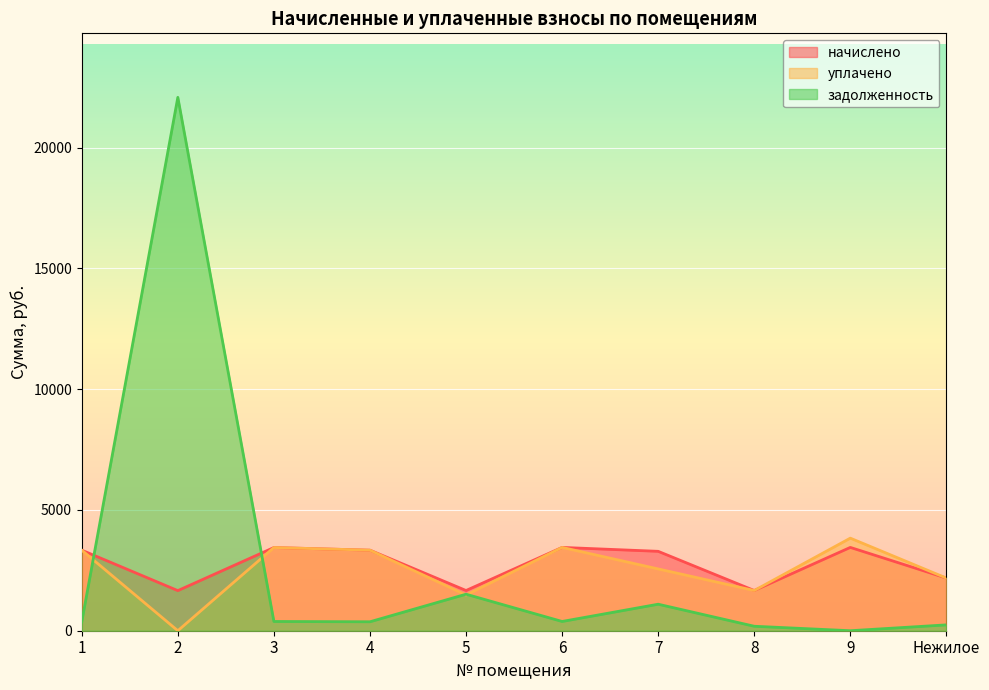

True or false: уплачено and начислено intersect in this chart.

False